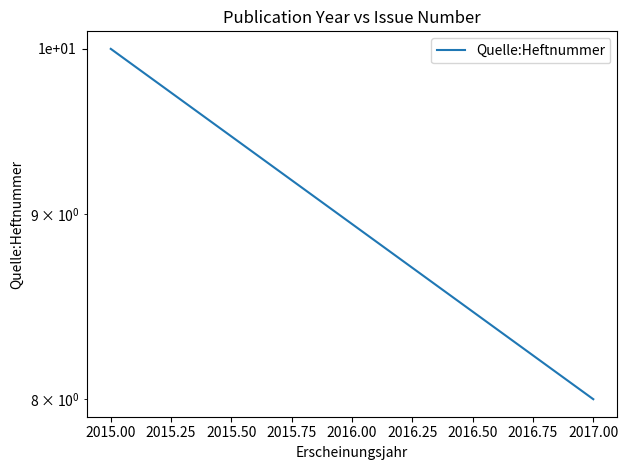

What is the average value?

9